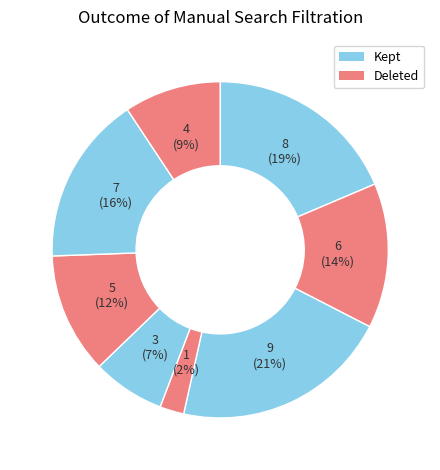

How many slices are in this pie chart?

8